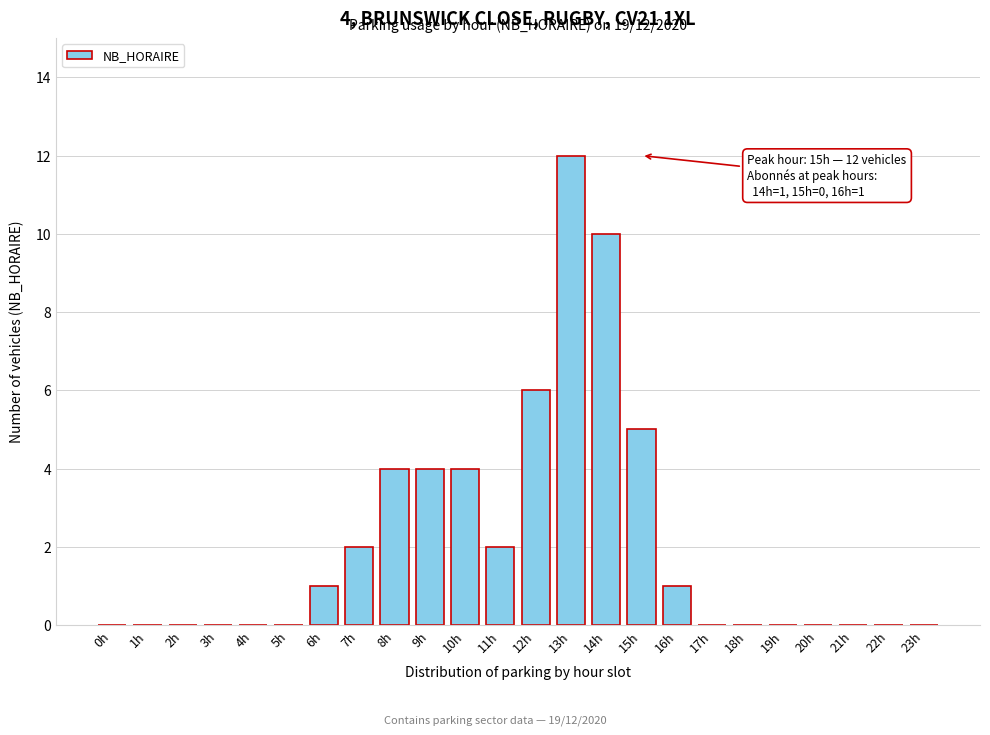

Reading left to right, list all the values displayed in this chart.

0h=0	1h=0	2h=0	3h=0	4h=0	5h=0	6h=1	7h=2	8h=4	9h=4	10h=4	11h=2	12h=6	13h=12	14h=10	15h=5	16h=1	17h=0	18h=0	19h=0	20h=0	21h=0	22h=0	23h=0